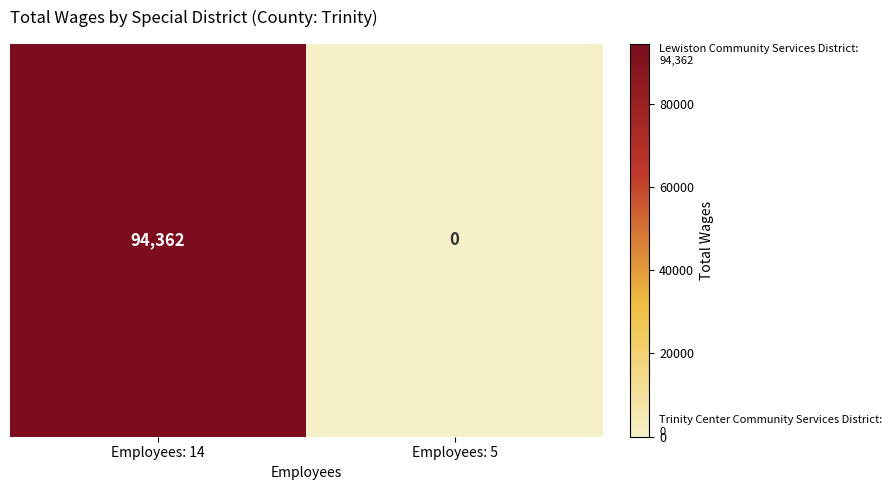

How many values are between 0 and 94362?

2